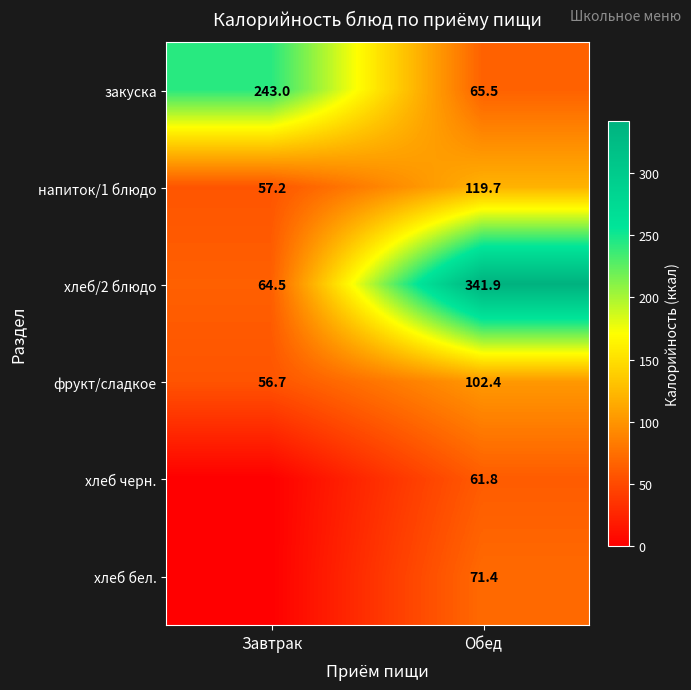

List the labels in order of фрукт/сладкое value, smallest first.

Завтрак, Обед